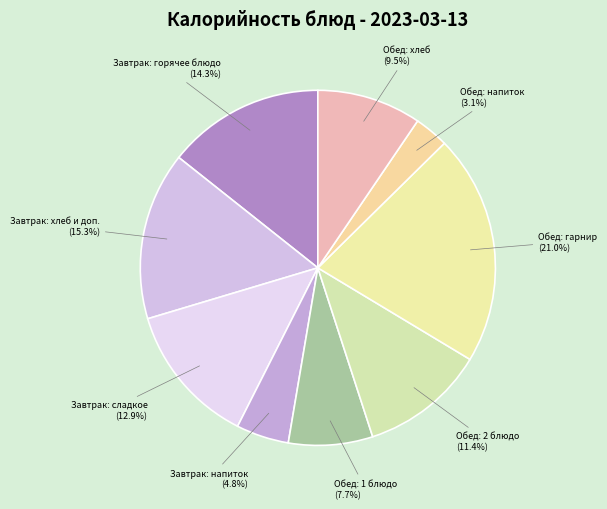

Which slice is the largest?

Обед: гарнир